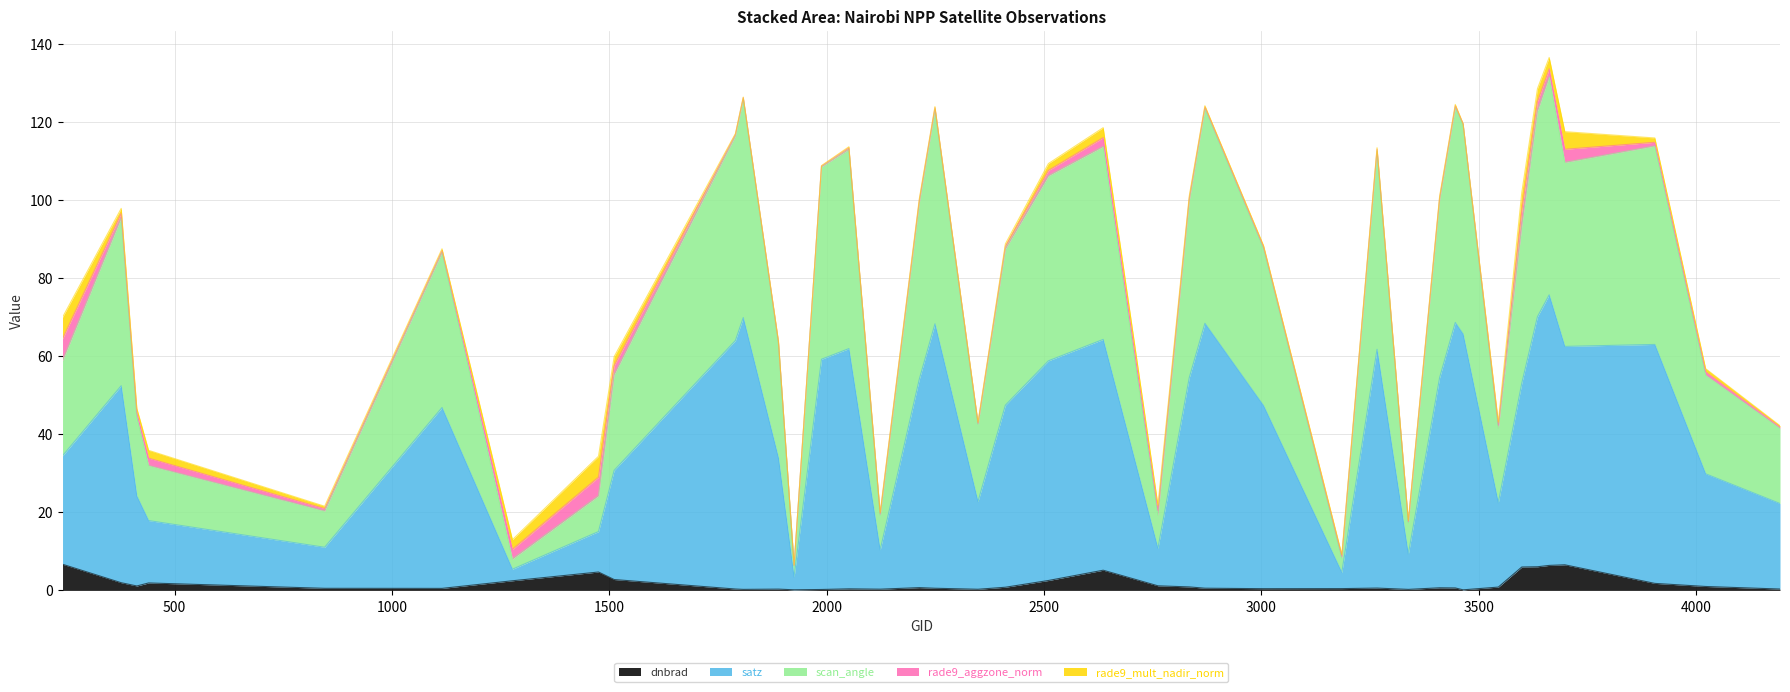

At how many categories does at least one series exceed 120?

6